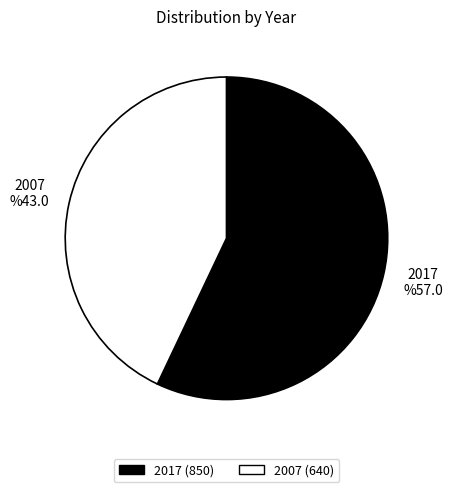

Do 2007 and 2017 together represent more than half of the pie?

Yes